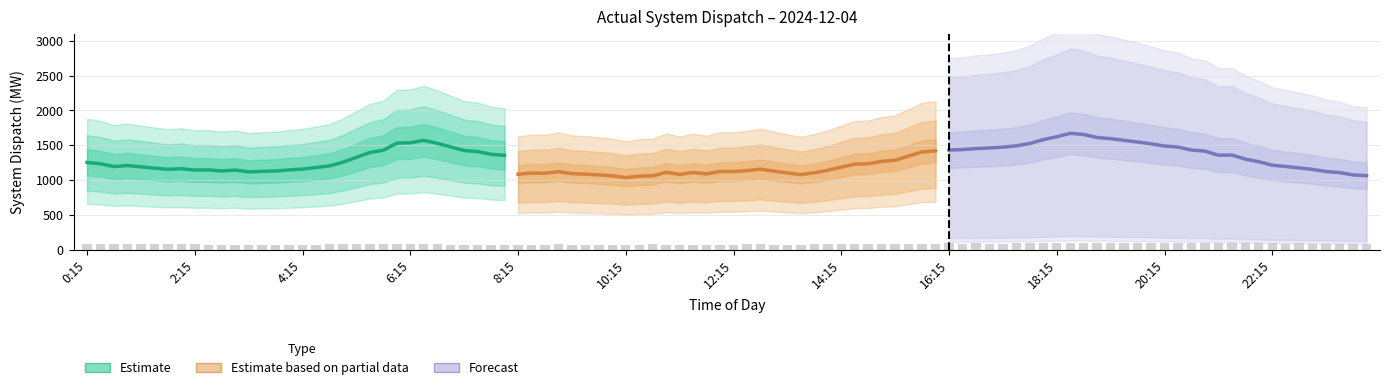

Is it true that Estimate based on partial data equals 1975.8 at 30?

False